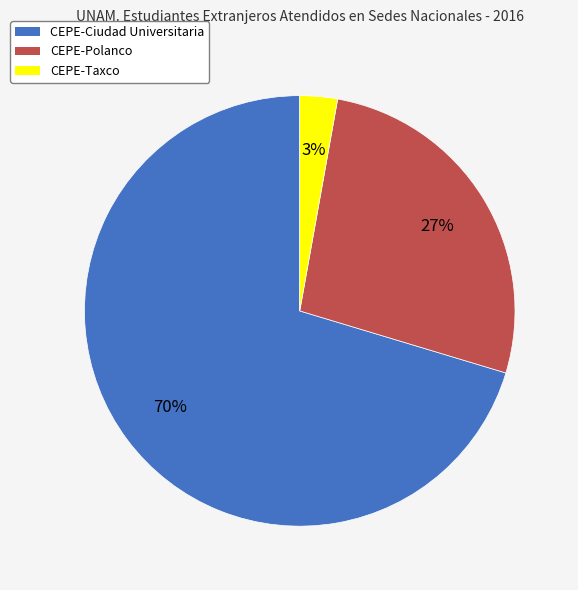

Approximately how many times larger is the value at CEPE-Polanco compared to CEPE-Ciudad Universitaria?

0.4